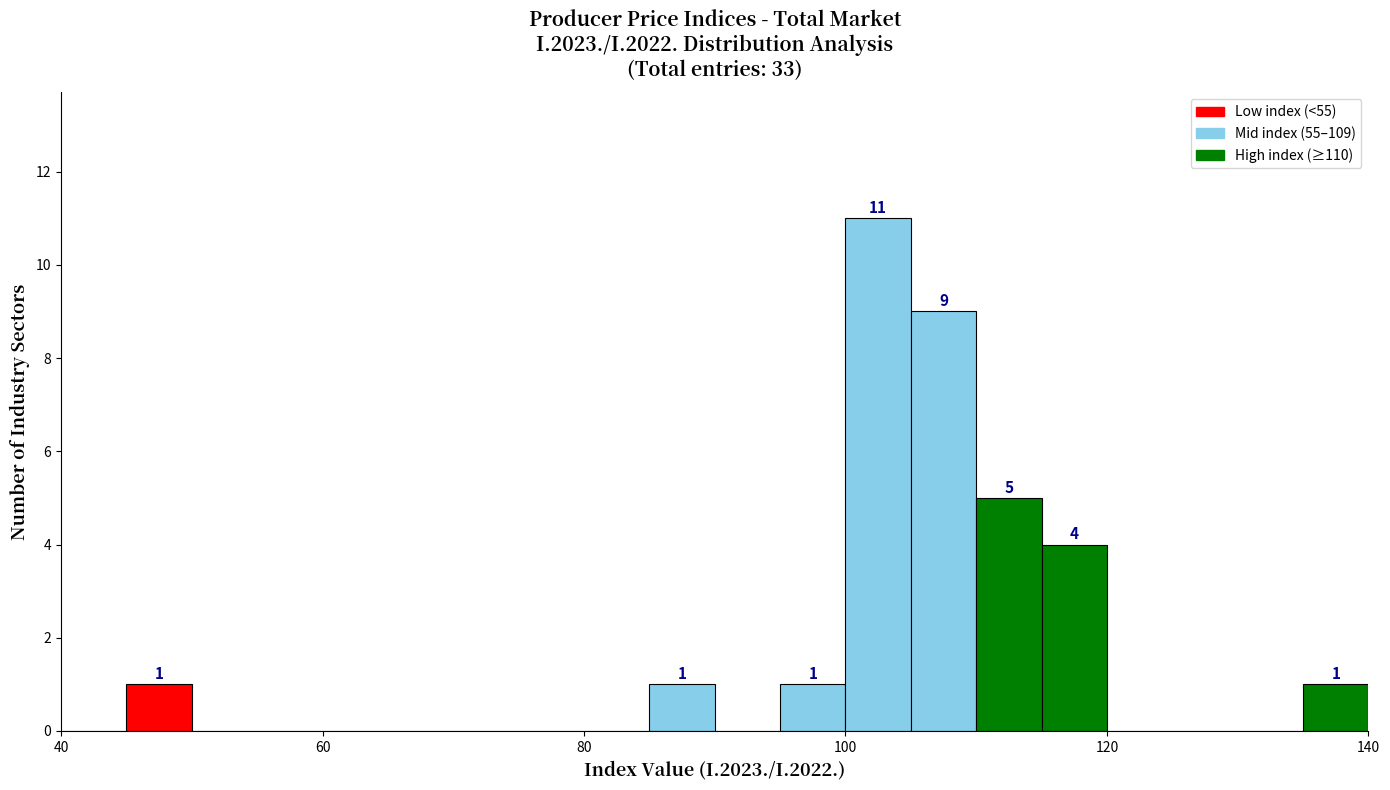

Around what value on the x-axis is the tallest bar? Give the approximate position of its centre, as read against the axis.

102